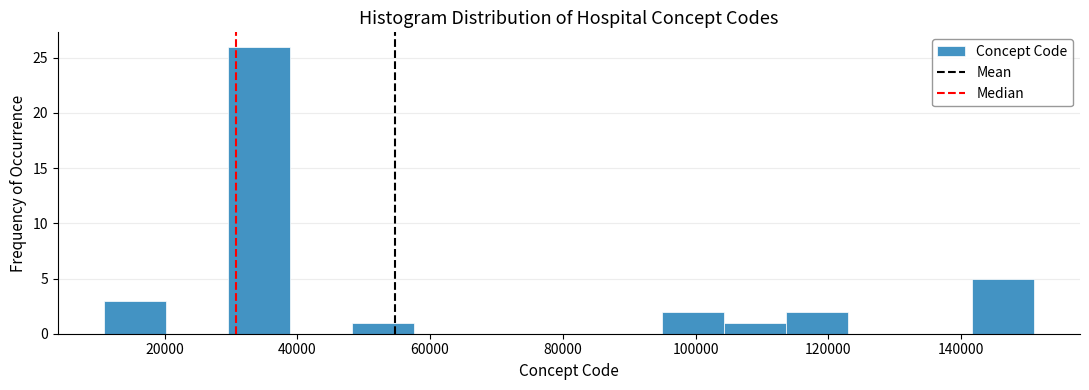

Which range on the x-axis has the tallest bar?

30000 to 38000